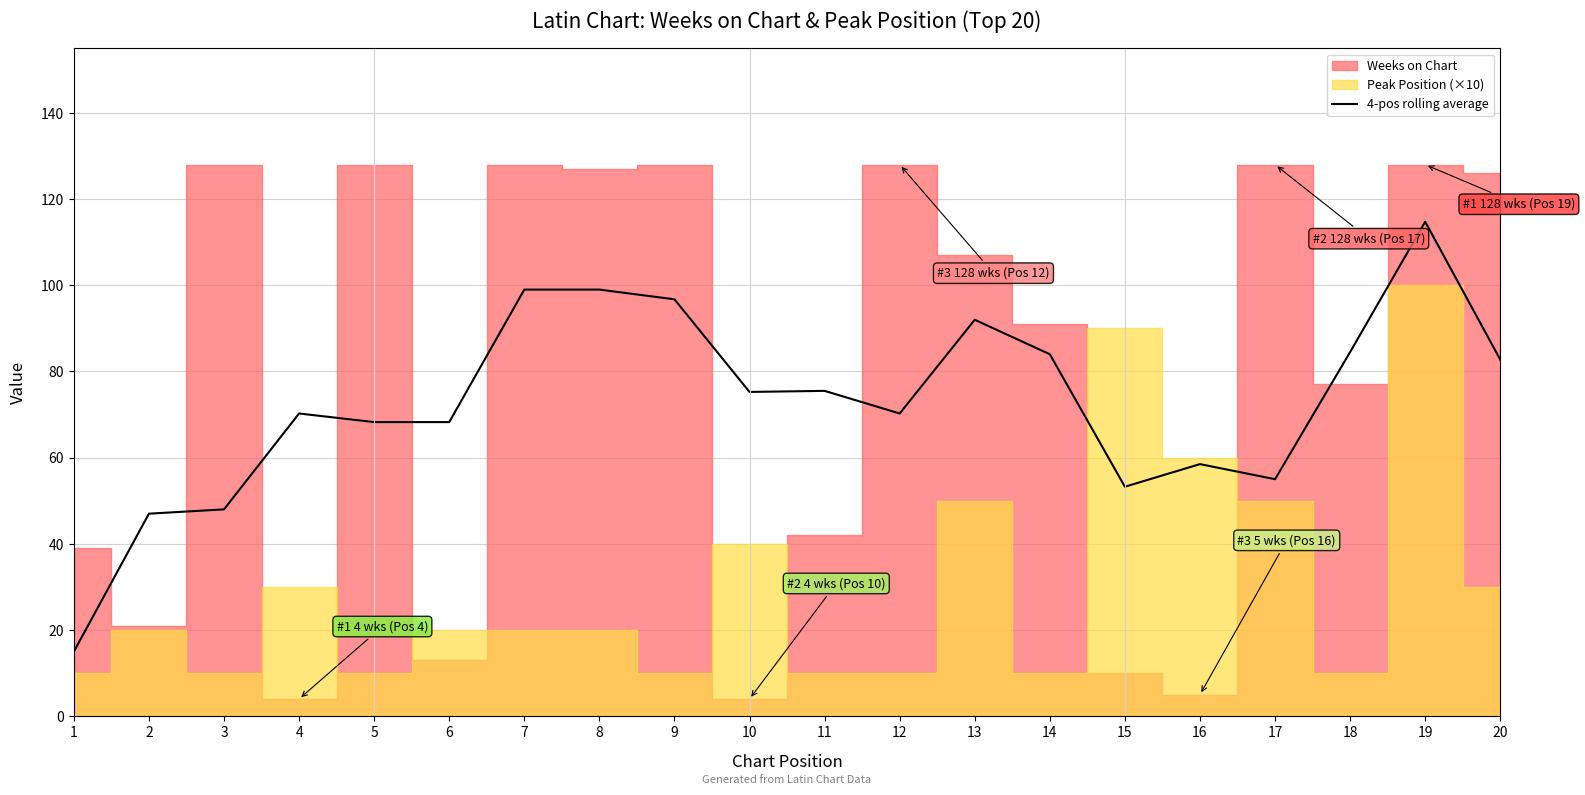

Reading left to right, what are all the values shown in this chart?

1=15.0	2=47.0	3=48.0	4=70.2	5=68.2	6=68.2	7=99.0	8=99.0	9=96.8	10=75.2	11=75.5	12=70.2	13=92.0	14=84.0	15=53.2	16=58.5	17=55.0	18=84.5	19=114.8	20=82.8